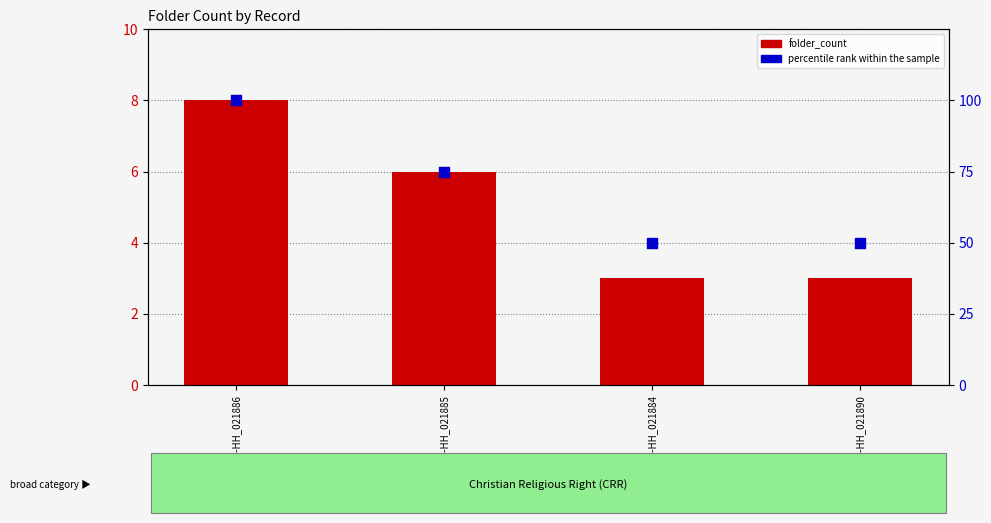

Which series has the largest total across all categories?

percentile rank within the sample